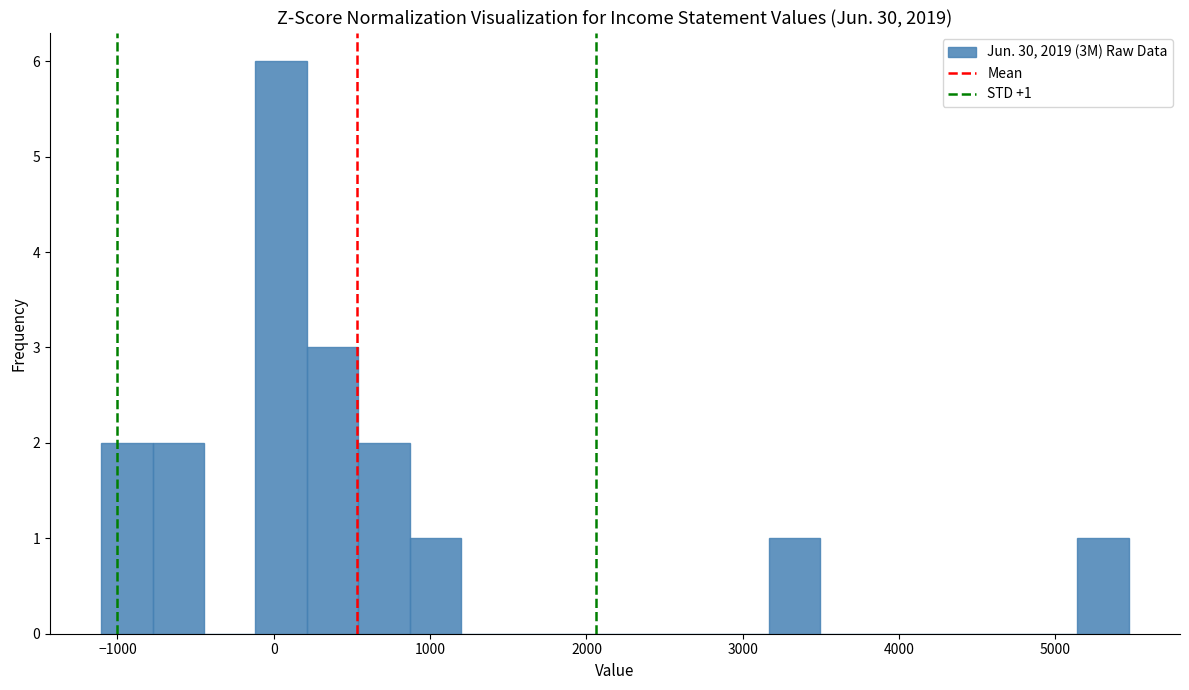

Around what value on the x-axis is the tallest bar? Give the approximate position of its centre, as read against the axis.

0